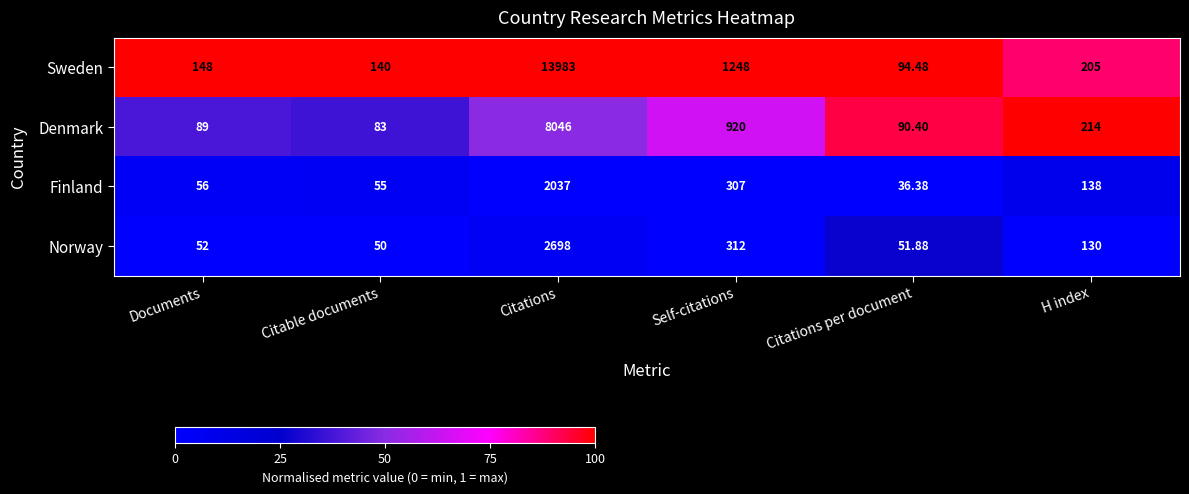

Is the value of Denmark at Citable documents greater than the value of Finland at Self-citations?

No